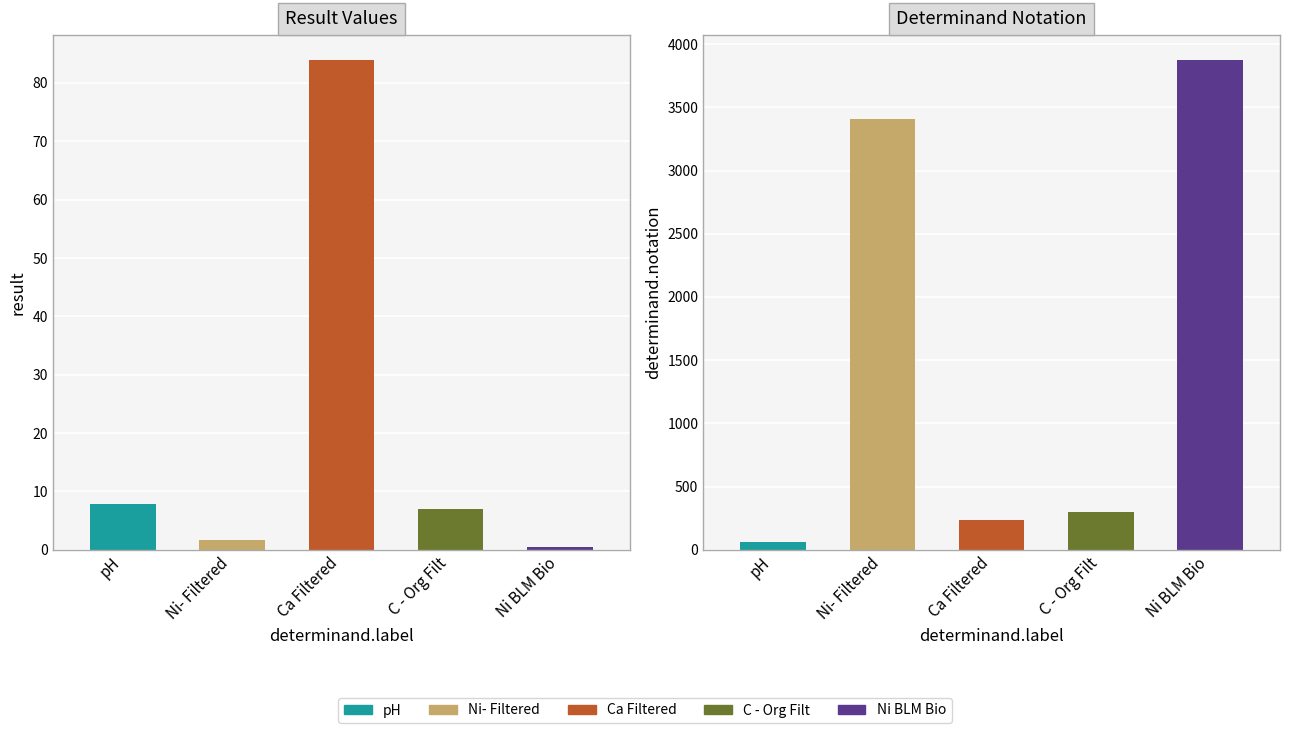

Where does the determinand.notation series first go above 301?

Ni- Filtered